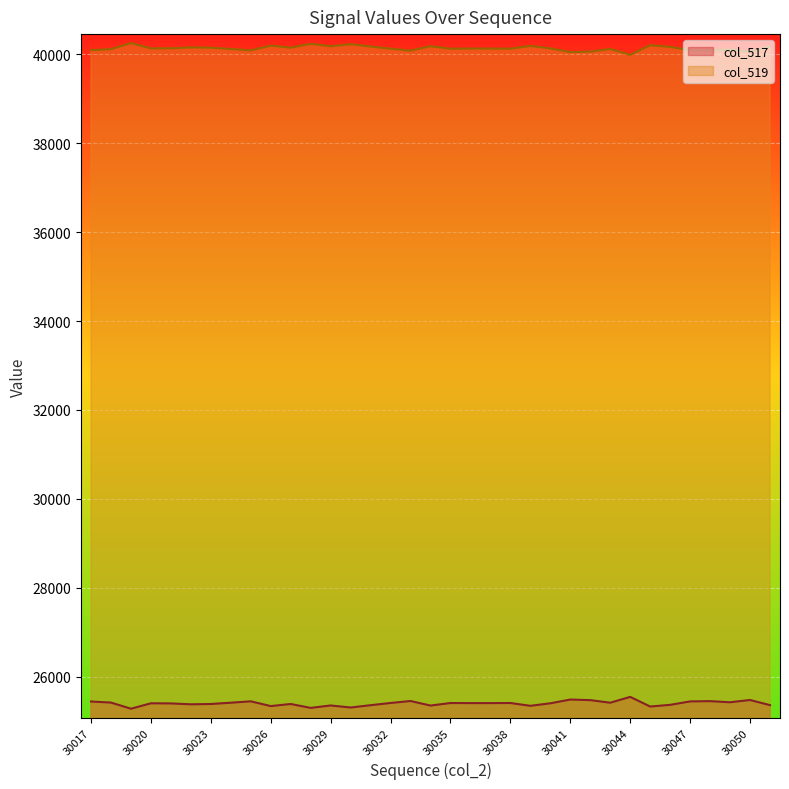

How many data points does each series have?

35